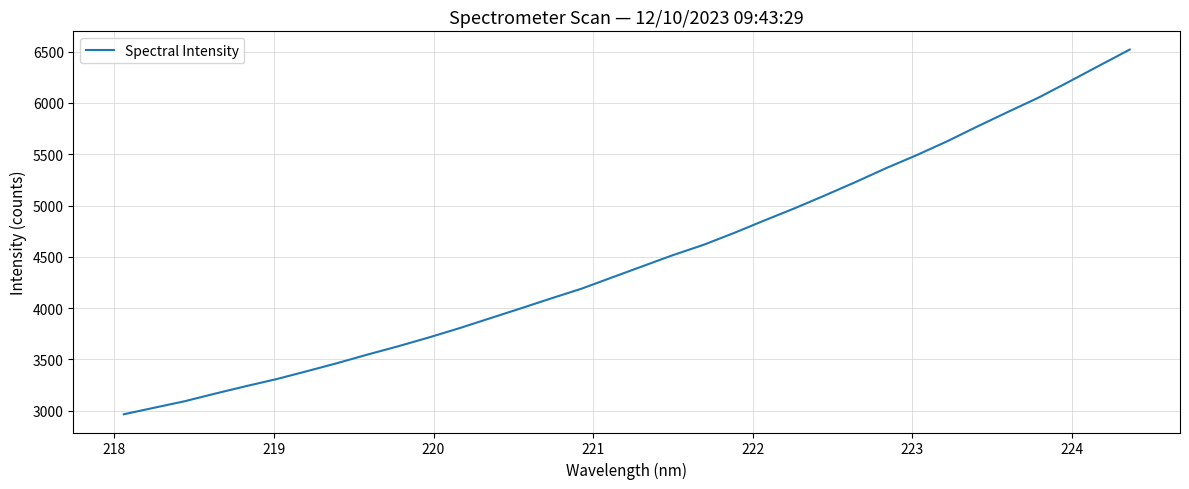

What is the greatest value displayed?

6520.0